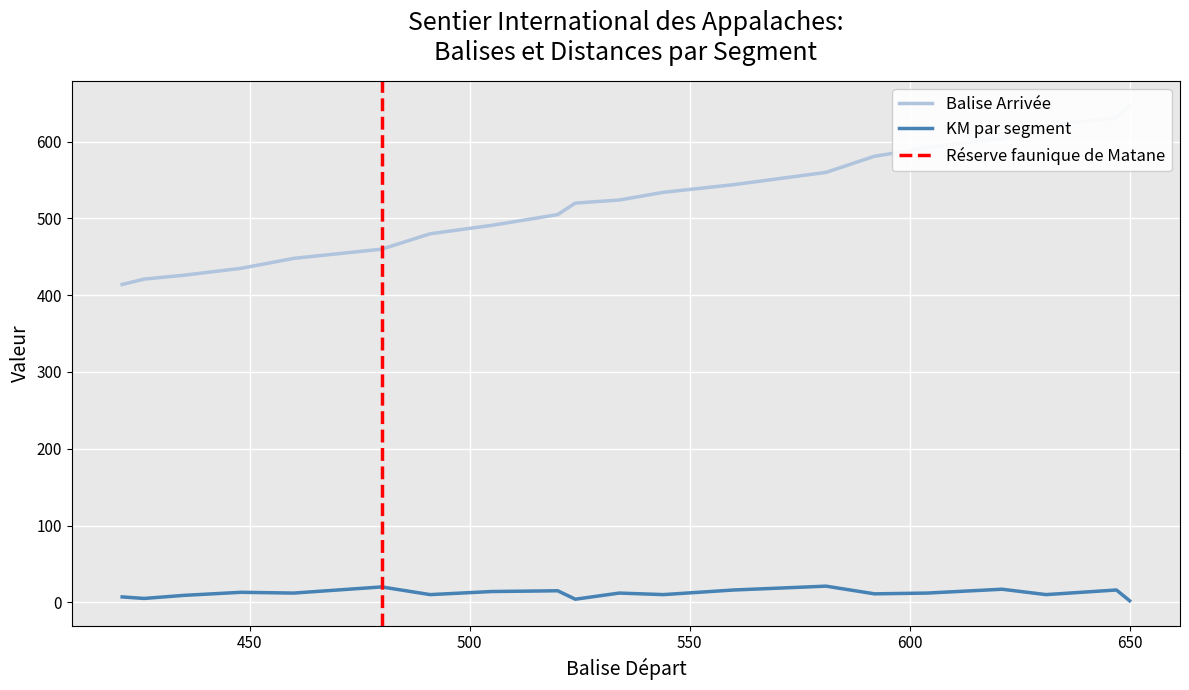

What is the spread (max minus min) of values at 560?

528